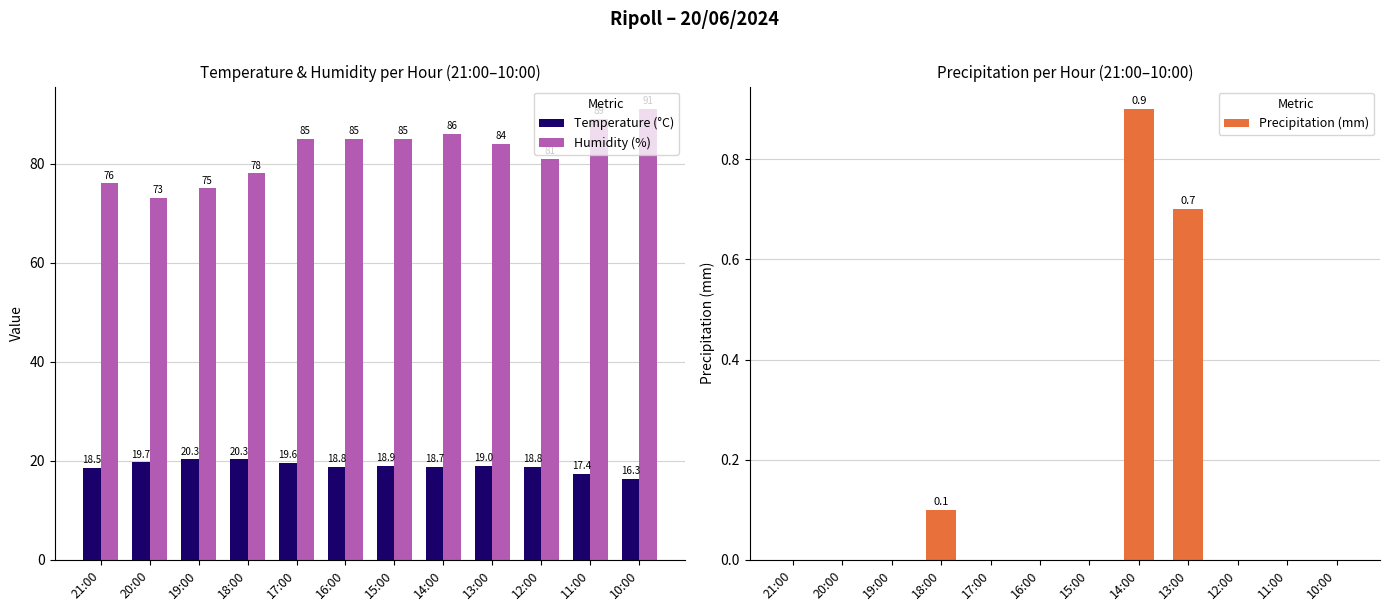

What is the difference between the Temperature (°C) values at 16:00 and 17:00?

0.8